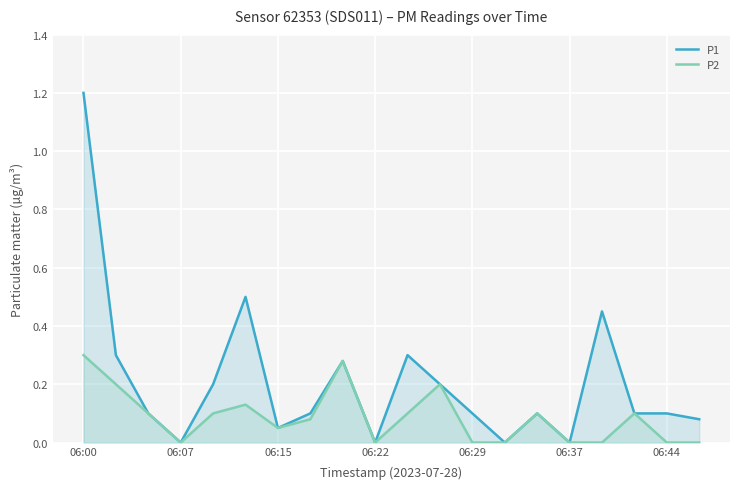

How many interior local valleys does the P1 series have?

5